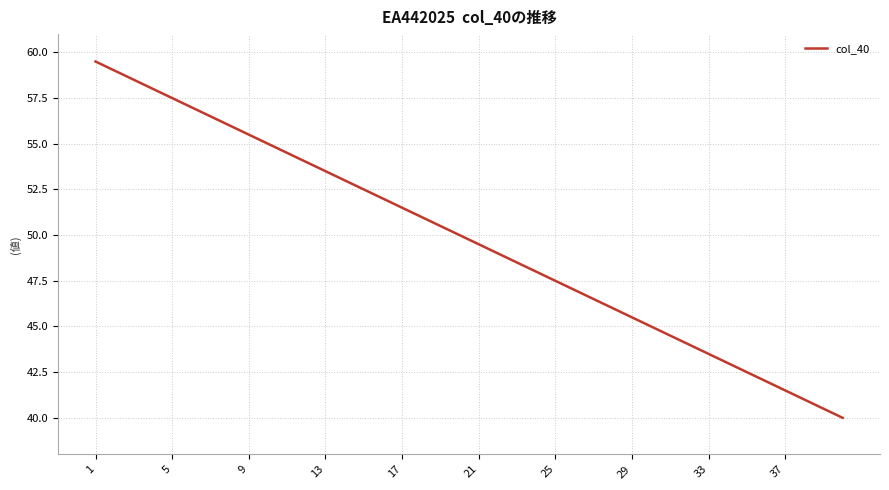

What is the difference between the maximum and minimum values?

19.5